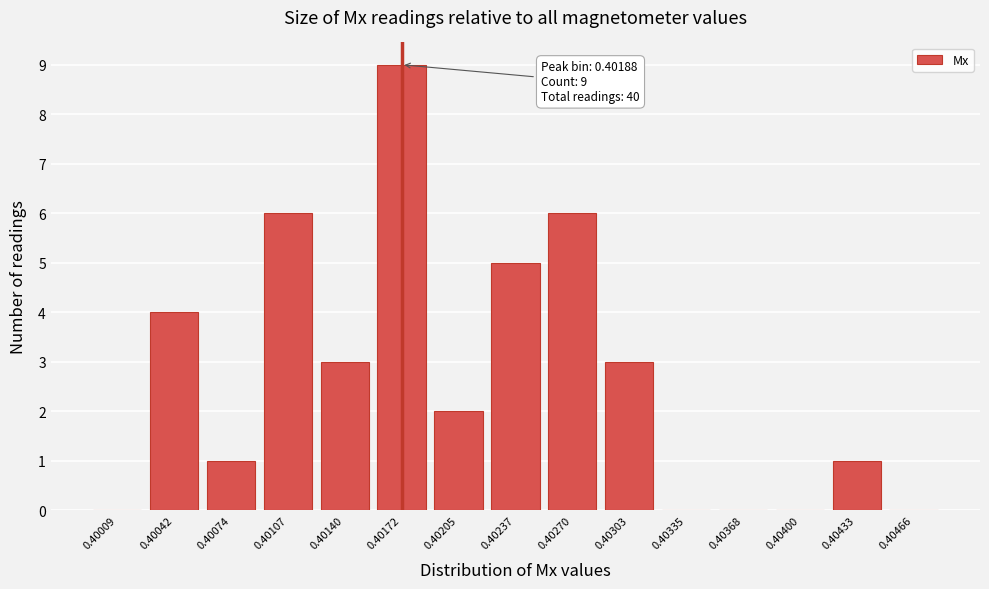

Reading right to left, list all the values displayed in this chart.

0.40466=0	0.40433=1	0.40400=0	0.40368=0	0.40335=0	0.40303=3	0.40270=6	0.40237=5	0.40205=2	0.40172=9	0.40140=3	0.40107=6	0.40074=1	0.40042=4	0.40009=0